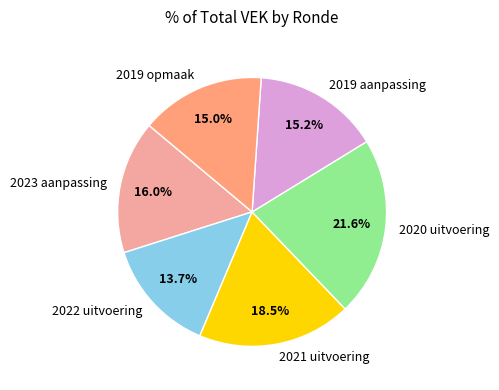

To the nearest percent, what is the combined percentage of 2020 uitvoering and 2022 uitvoering?

35%